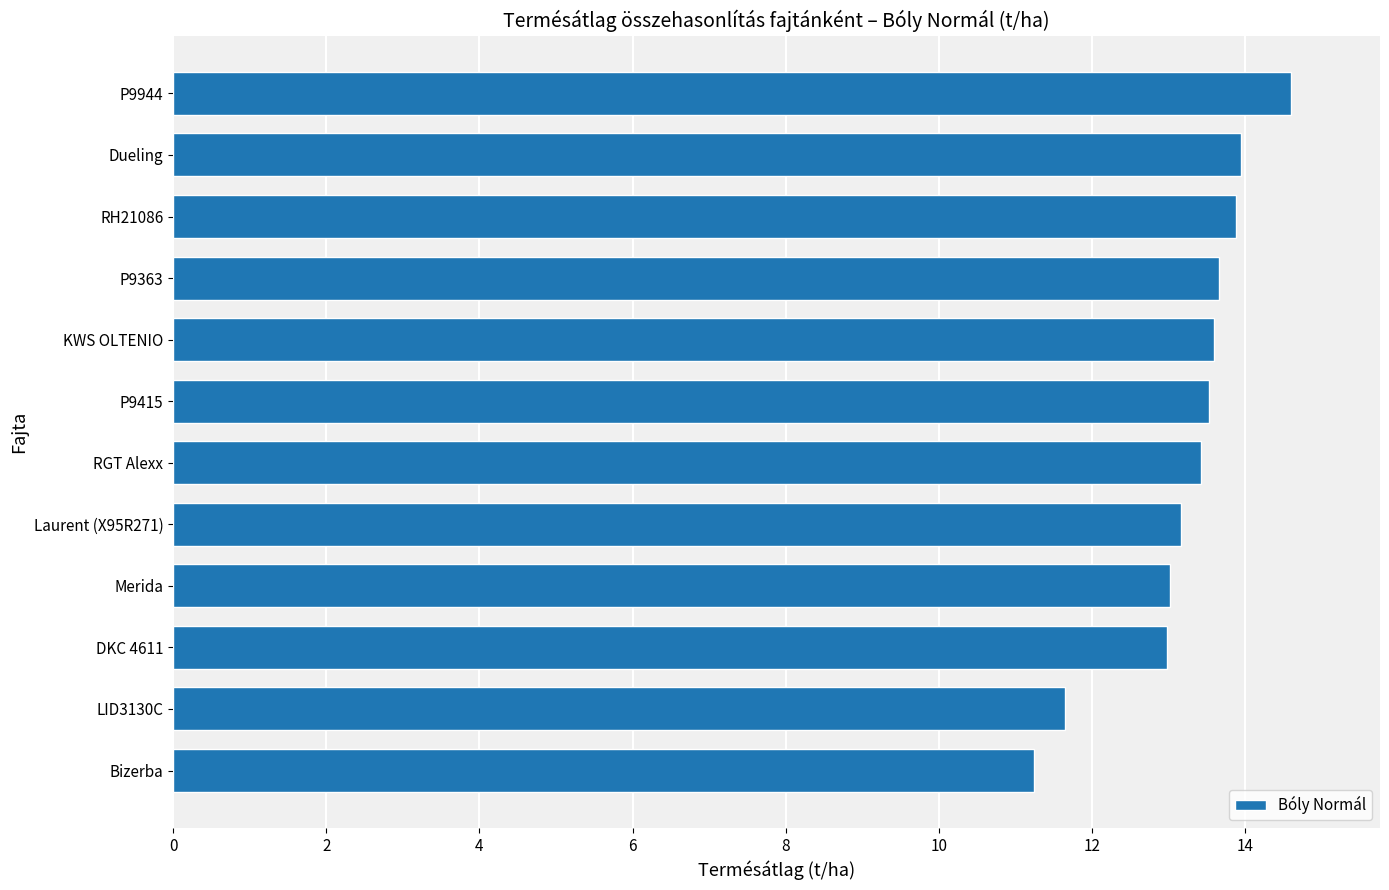

True or false: the data shows 2.7 at RGT Alexx.

False